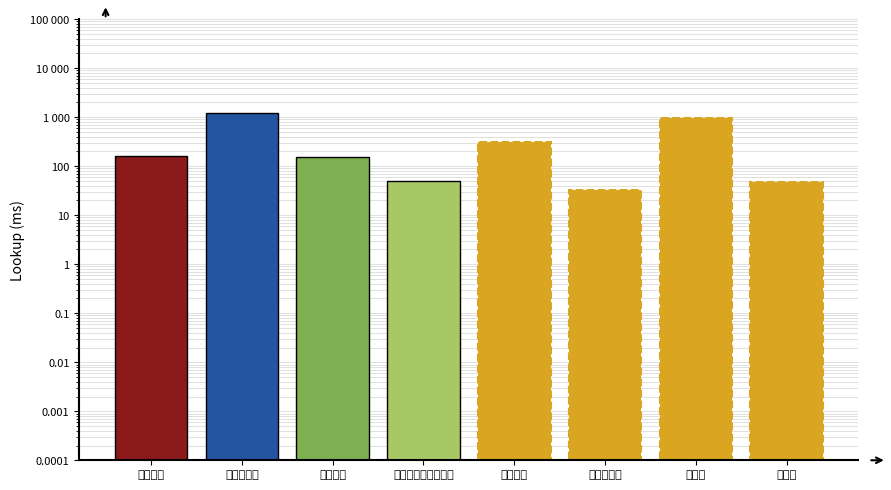

What is the difference between the second highest and minimum values?

923